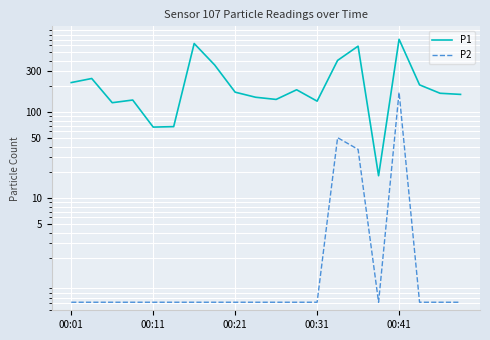

True or false: P2 and P1 cross at least once.

False